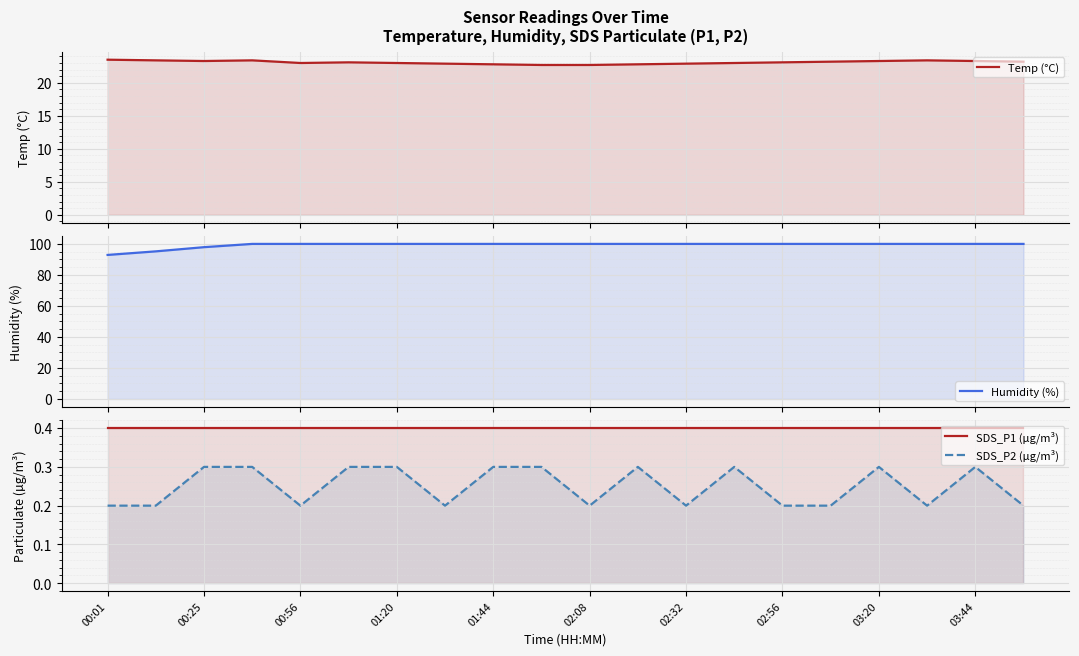

True or false: Temp (°C) and SDS_P2 (µg/m³) intersect in this chart.

False